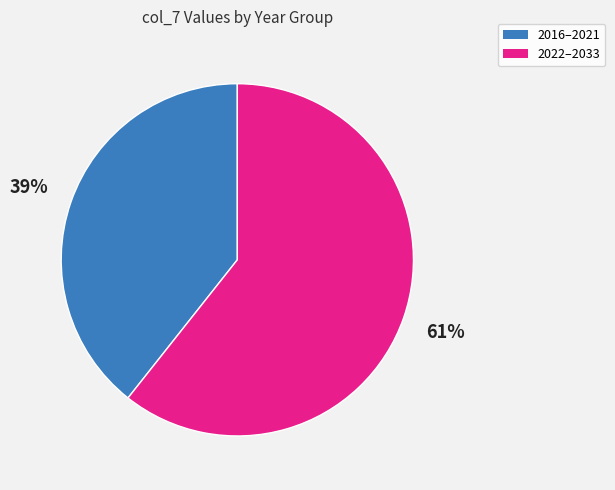

To the nearest percent, what is the average slice percentage?

50%